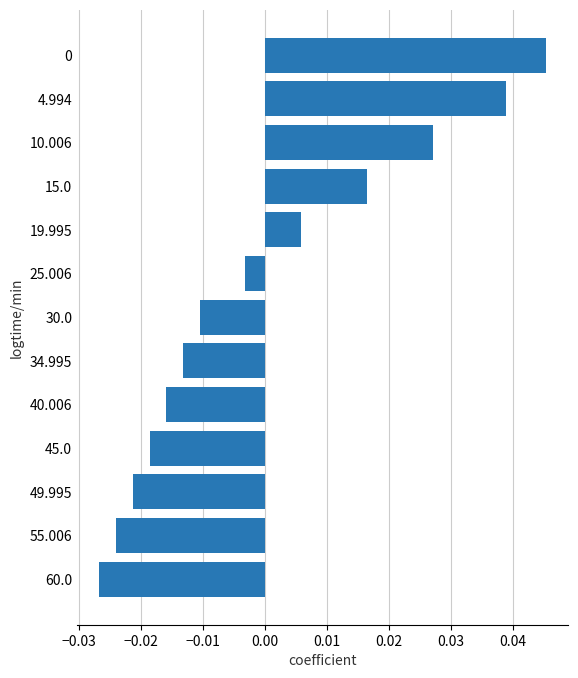

What position from the top is 34.995?

8